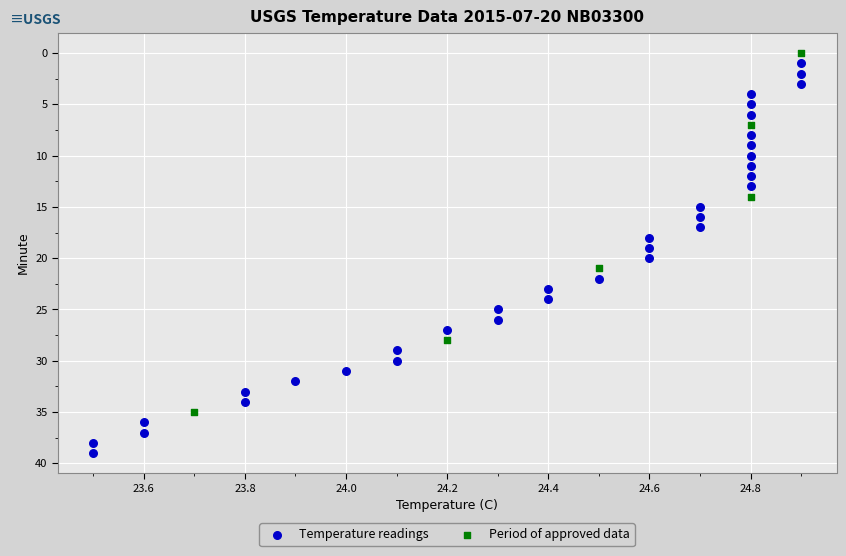

What are all the series names shown in the legend?

Temperature readings, Period of approved data